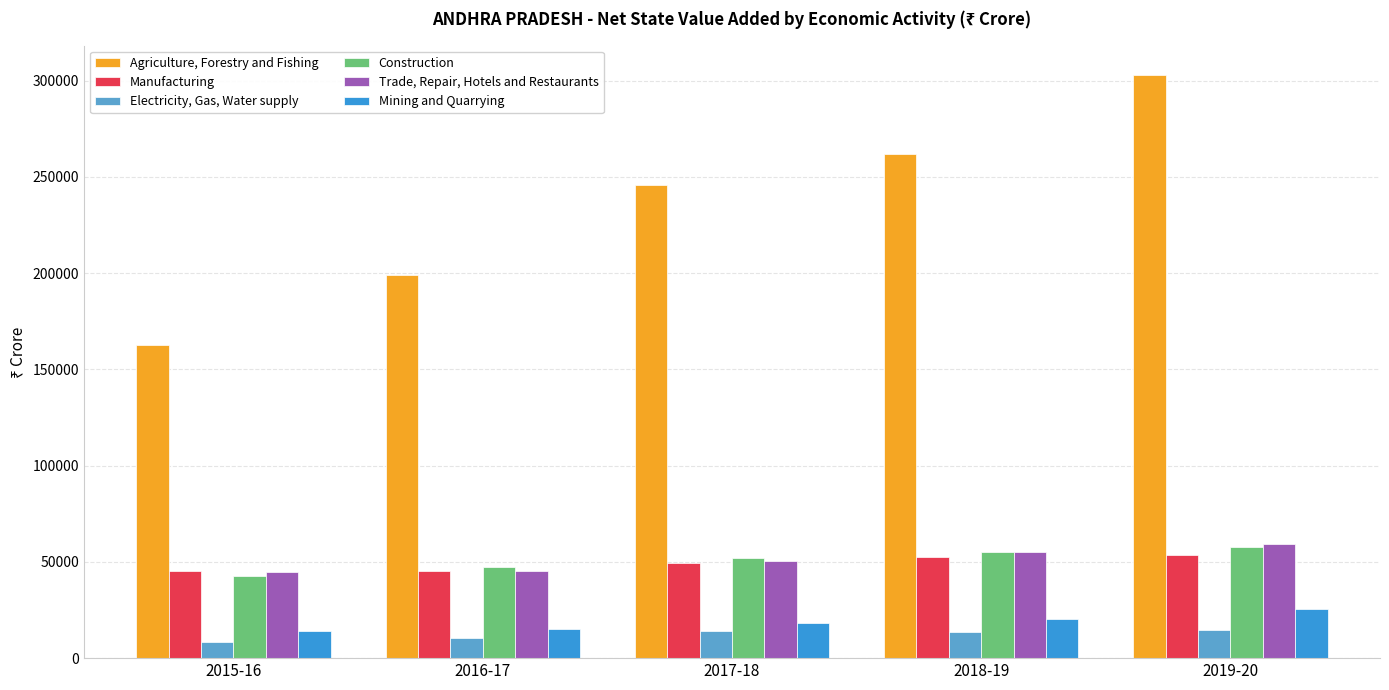

Is the value of Trade, Repair, Hotels and Restaurants at 2016-17 greater than the value of Agriculture, Forestry and Fishing at 2016-17?

No